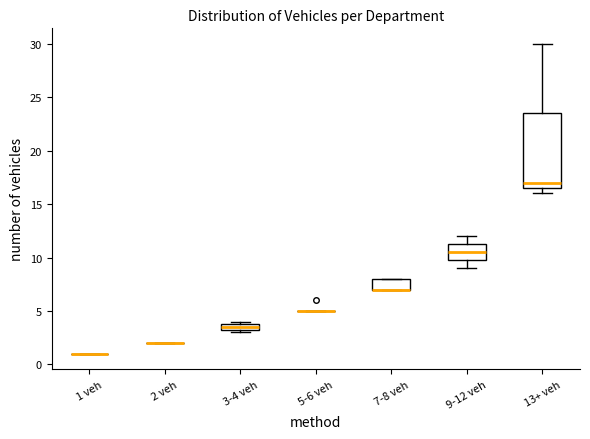

Where is the upper edge of the box for 7-8 veh on the y-axis? The values are not printed on the chart, so give them approximately, as read against the axis.

8.0